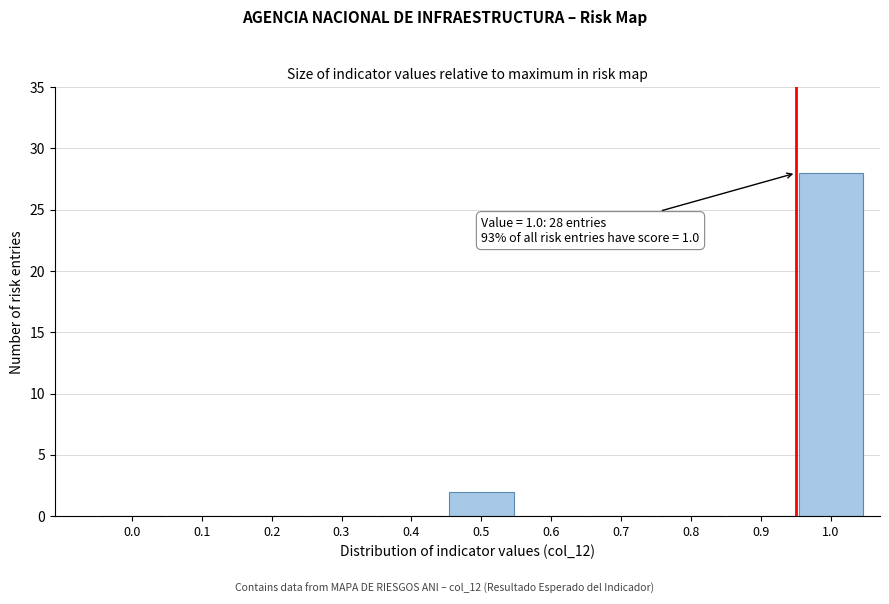

Reading right to left, extract all data points from this chart.

1.0=28	0.9=0	0.8=0	0.7=0	0.6=0	0.5=2	0.4=0	0.3=0	0.2=0	0.1=0	0.0=0